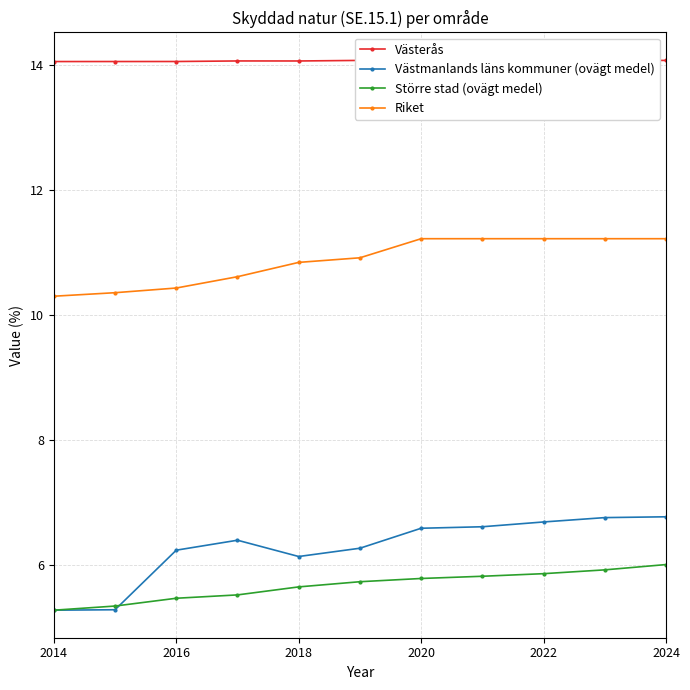

True or false: Större stad (ovägt medel) has a value of 5.6 at 2018.

True